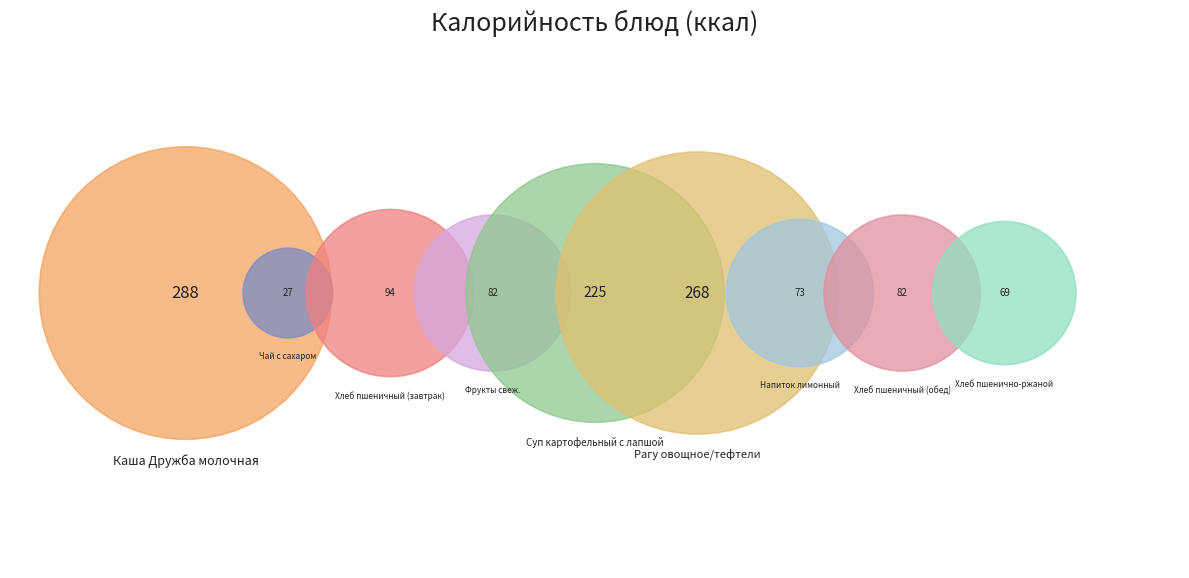

What is the smallest slice in the pie chart?

Чай с сахаром